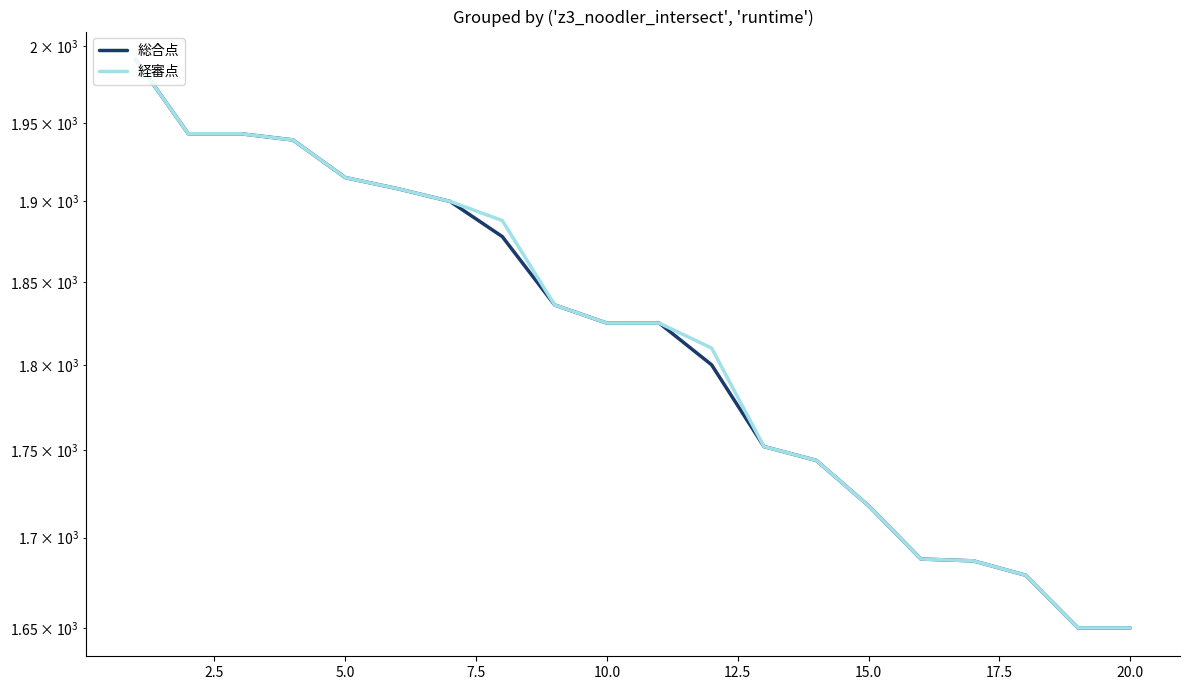

What is the minimum value shown in the chart?

1650